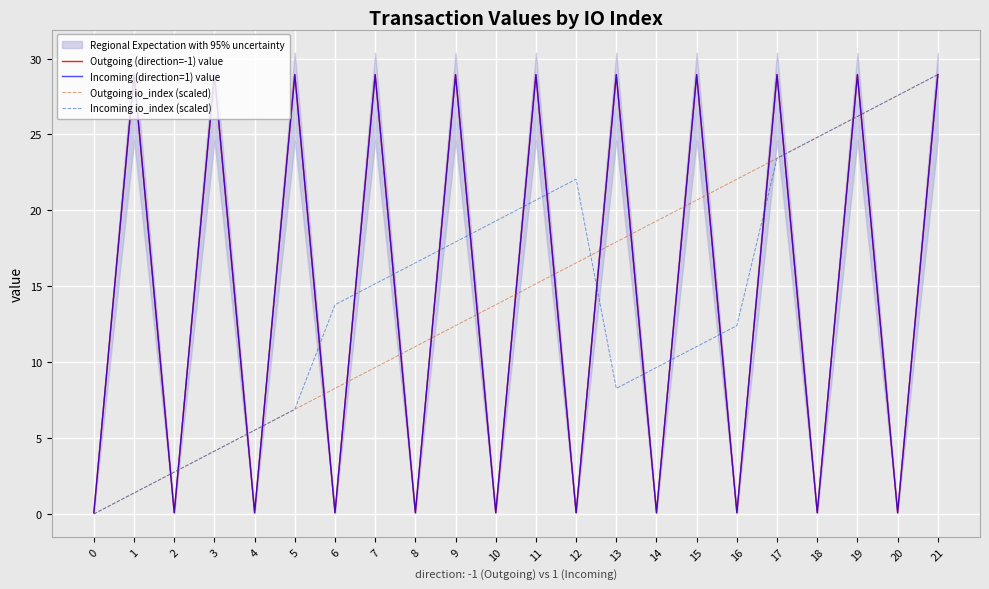

True or false: Incoming (direction=1) value has a value of 12.5 at 11.

False